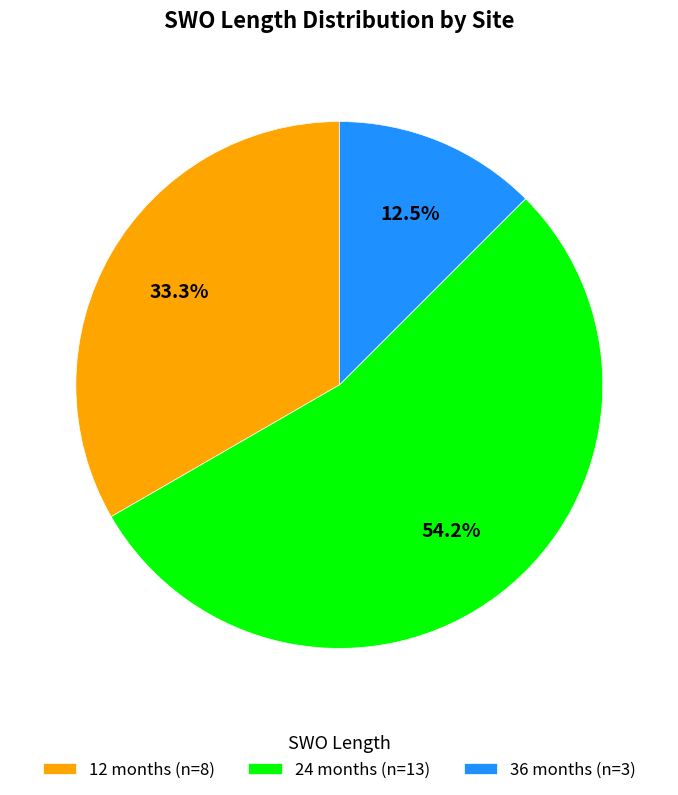

Do 24 months (n=13) and 36 months (n=3) together represent more than half of the pie?

Yes